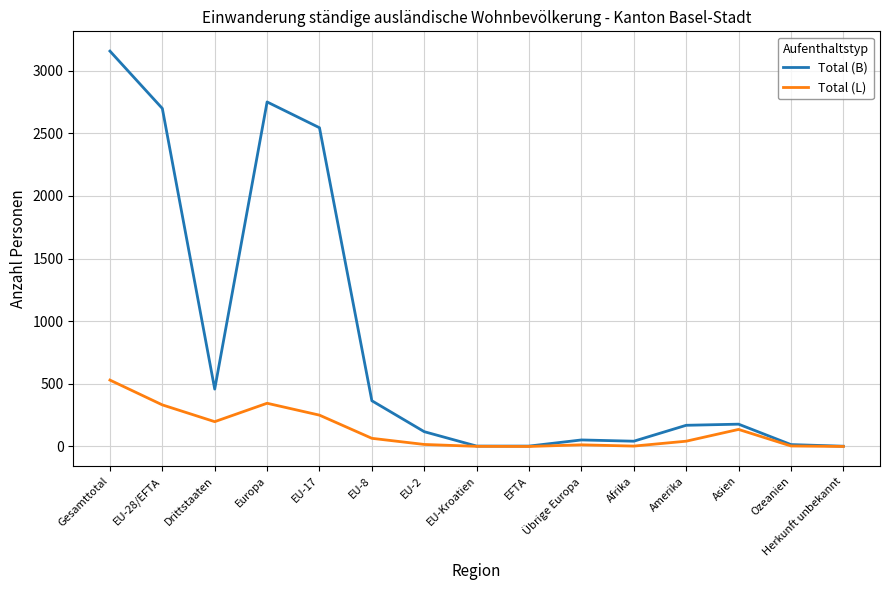

The value of Total (L) at Drittstaaten is 198. True or false?

True